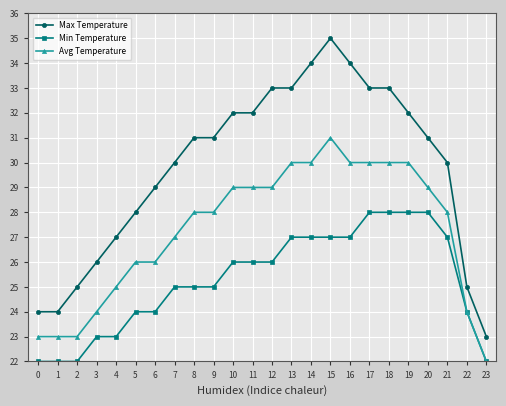

What are all the series names shown in the legend?

Max Temperature, Min Temperature, Avg Temperature